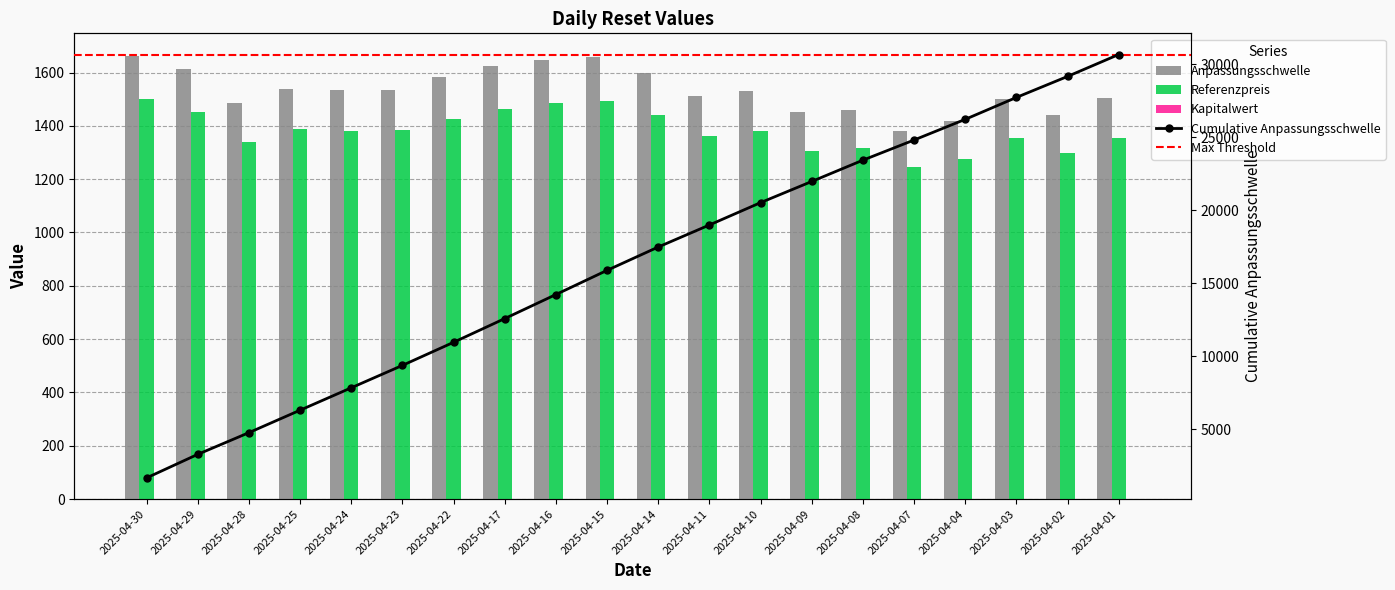

Is the value of Referenzpreis at 2025-04-24 greater than the value of Anpassungsschwelle at 2025-04-03?

No